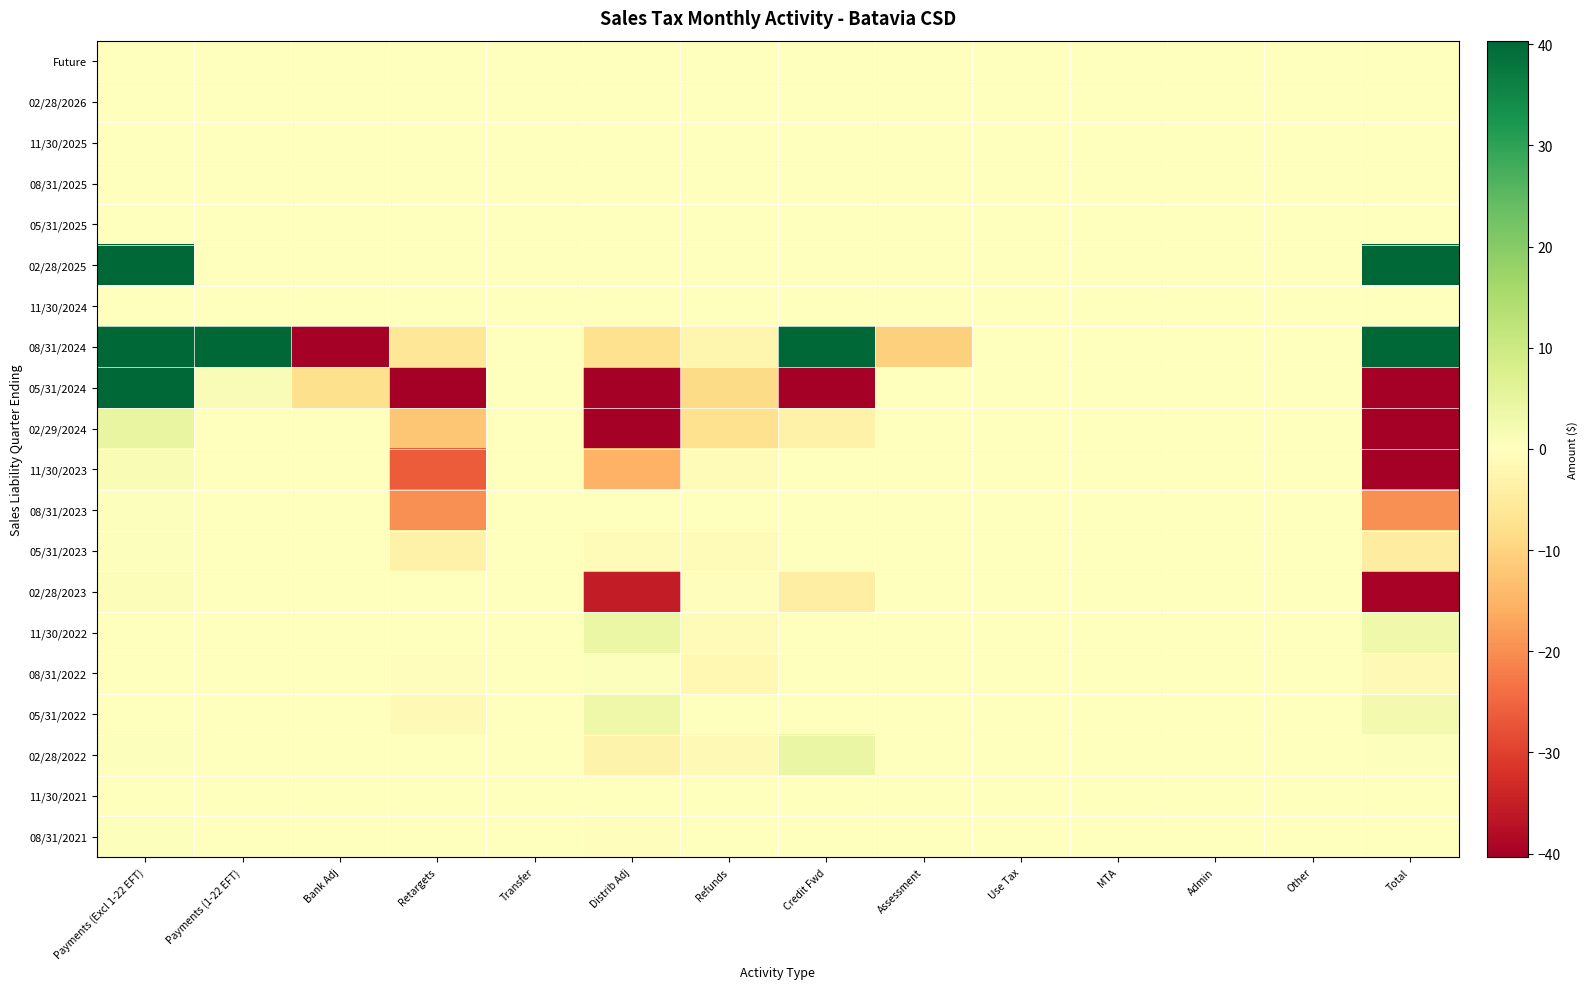

Count the number of data series in this chart.

20